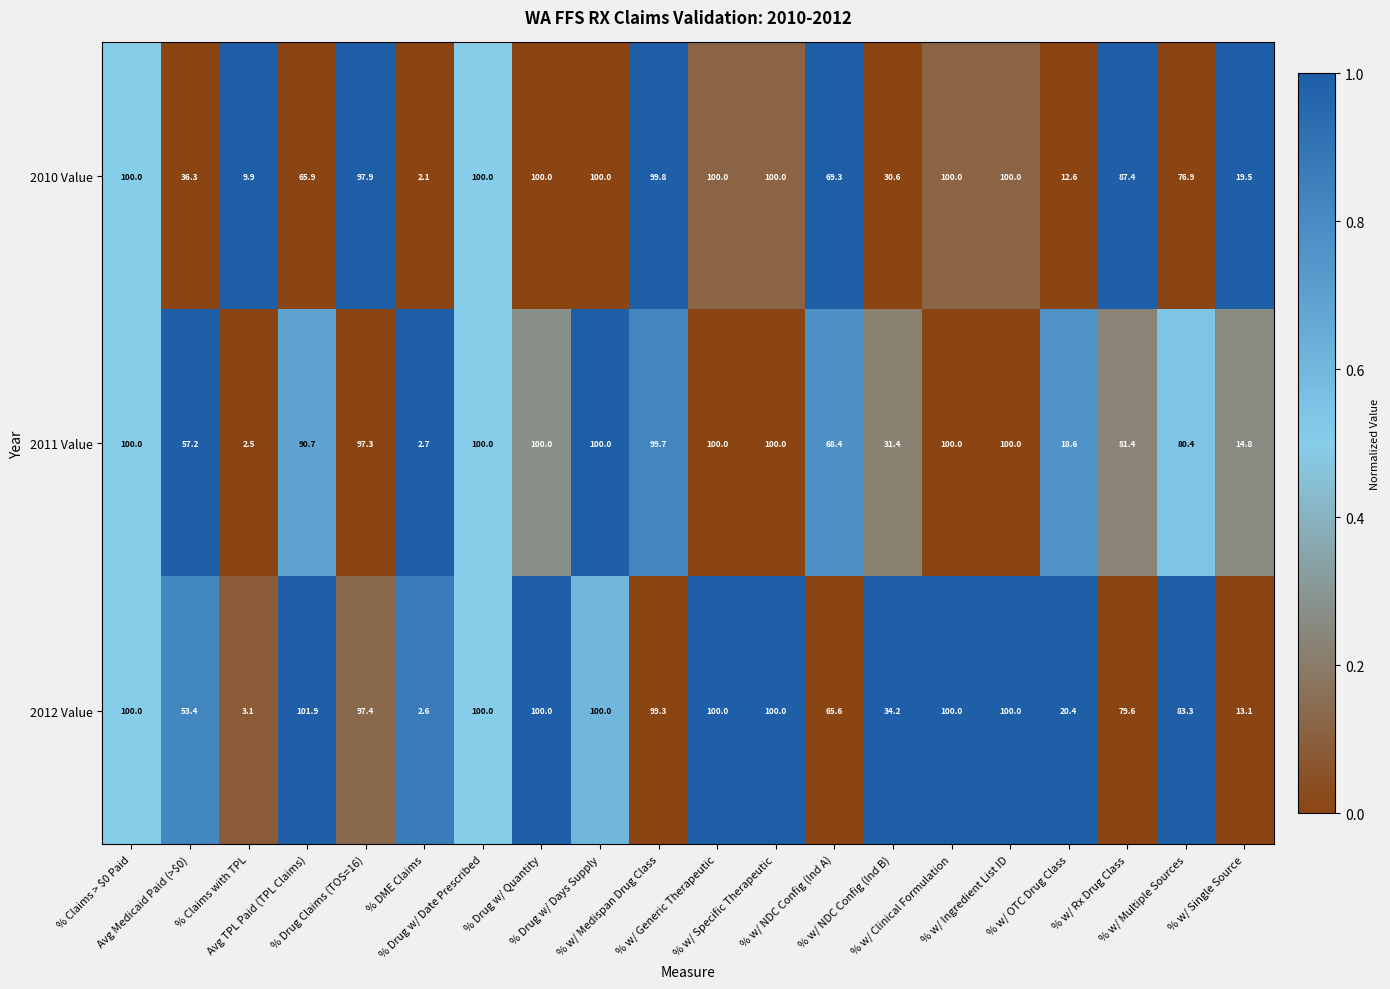

Count the number of categories in the chart.

20